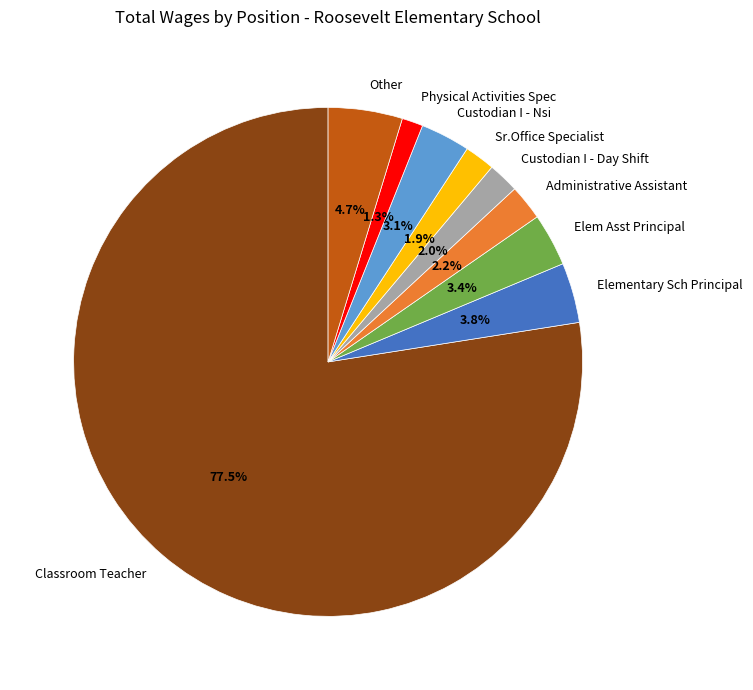

How much of the chart is everything except Custodian I - Day Shift?

98.0%